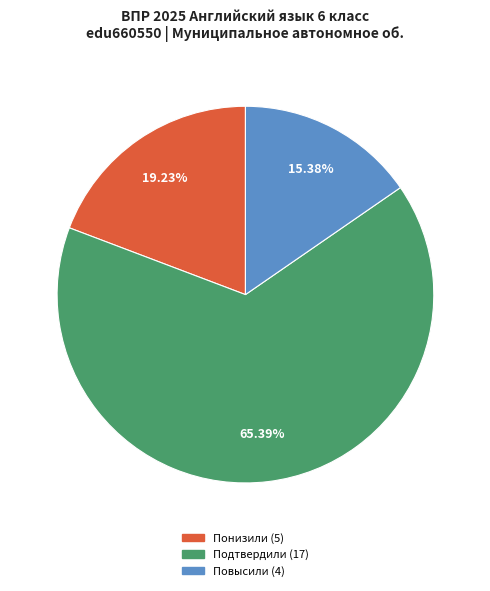

To the nearest percent, what percentage of the pie is Понизили?

19%